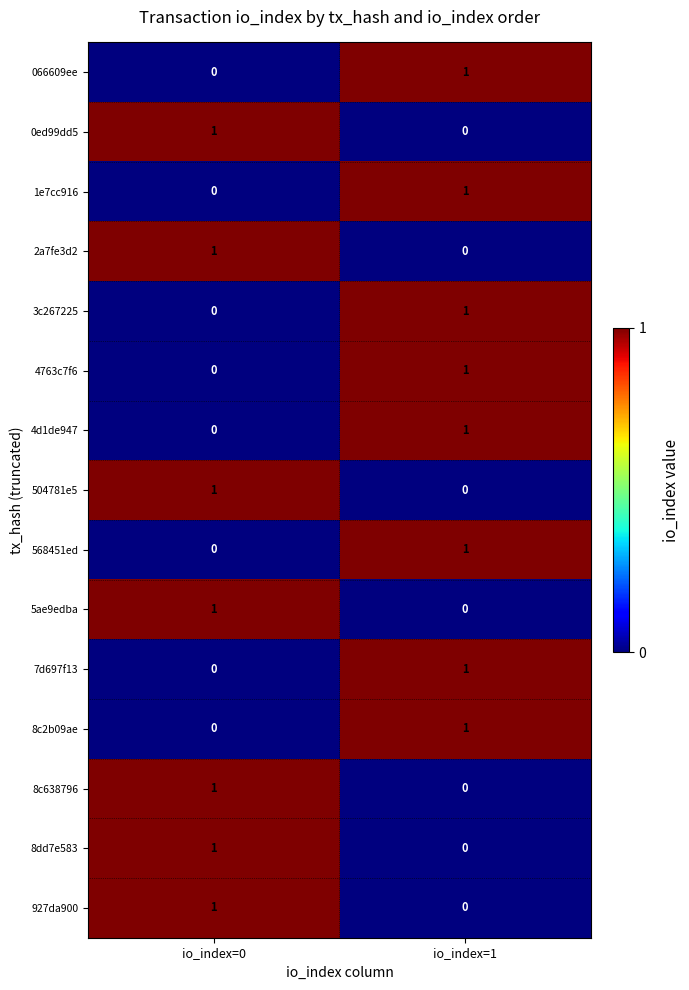

The value of 8c2b09ae at io_index=0 is 1. True or false?

False